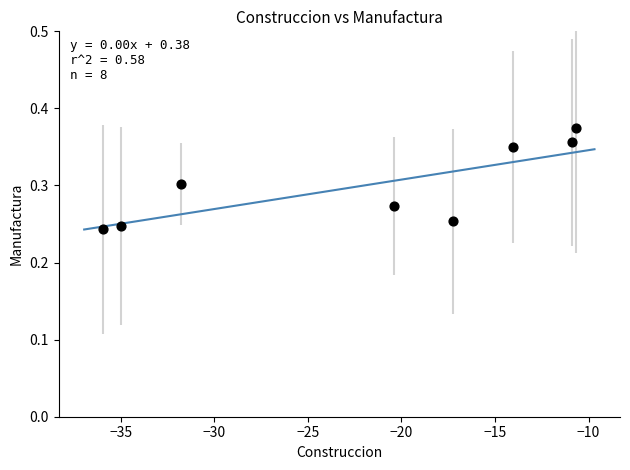

What is the average X value?

-22.0